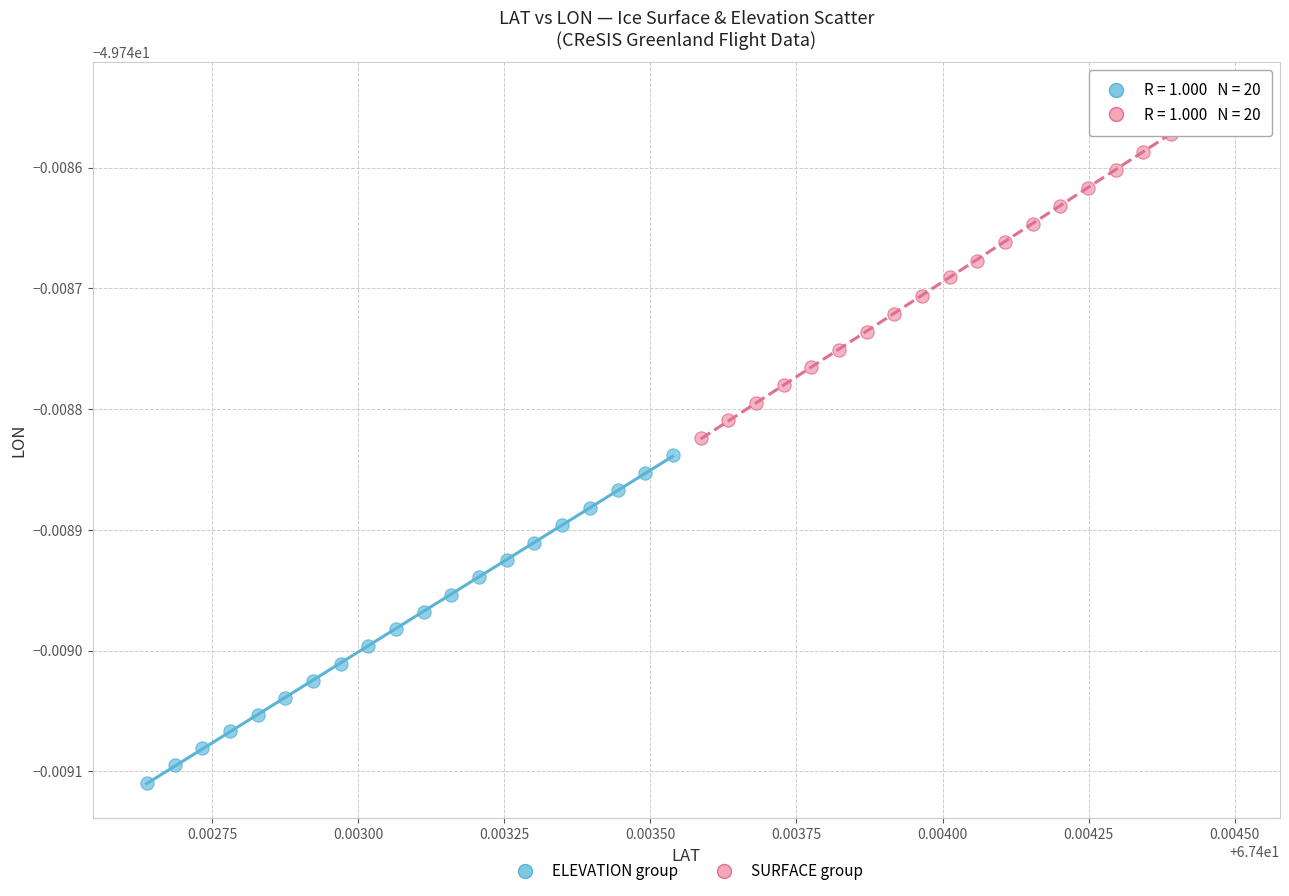

Which series contains the highest Y value?

SURFACE group